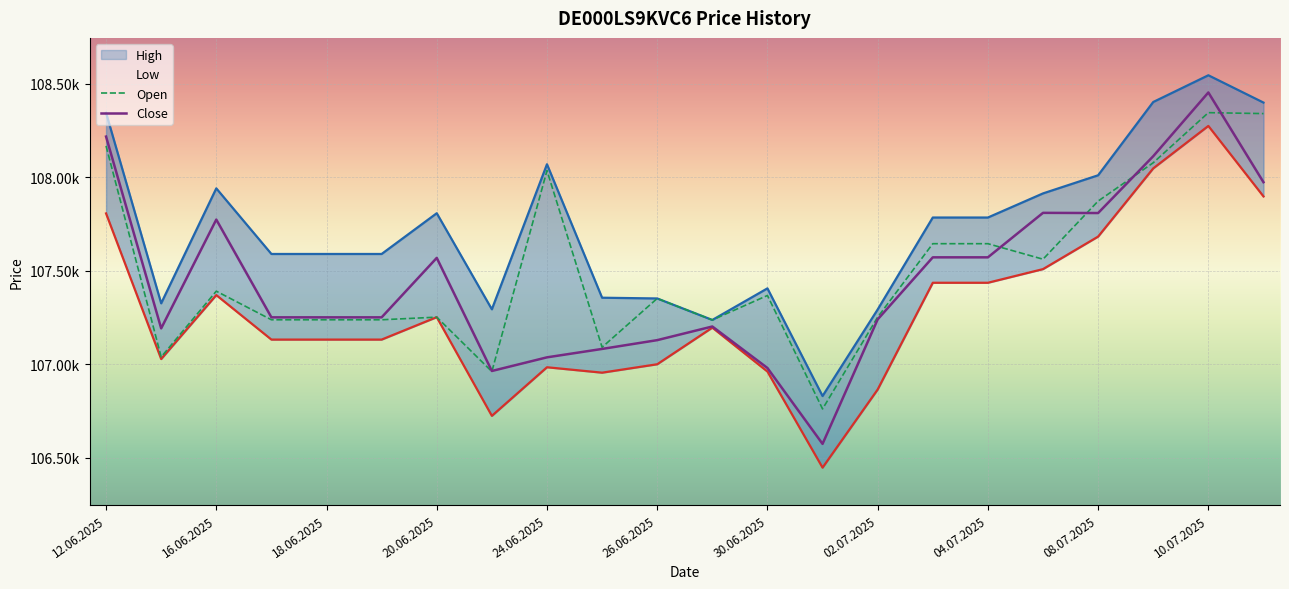

True or false: Low has a value of 166820 at 26.06.2025.

False